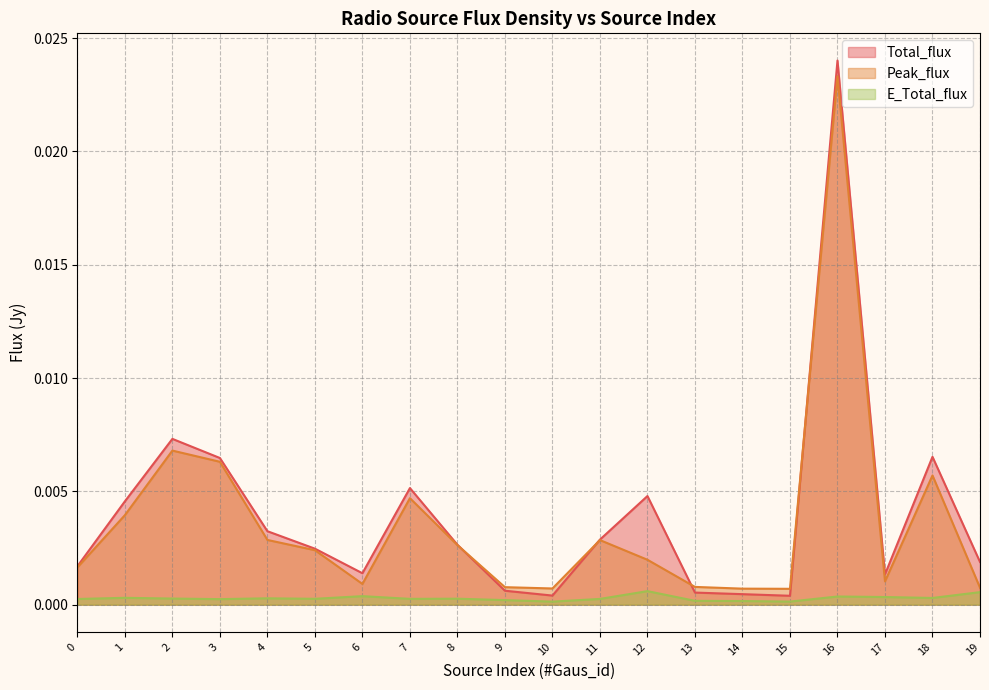

Which series changed the most between 7 and 19?

Peak_flux